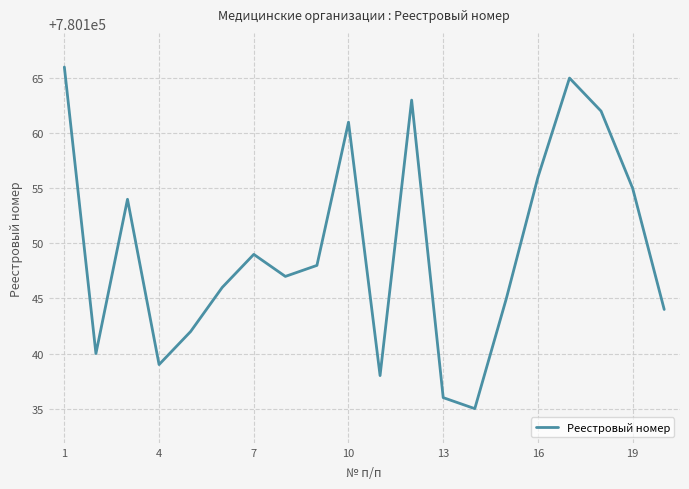

What is the smallest value displayed?

780135